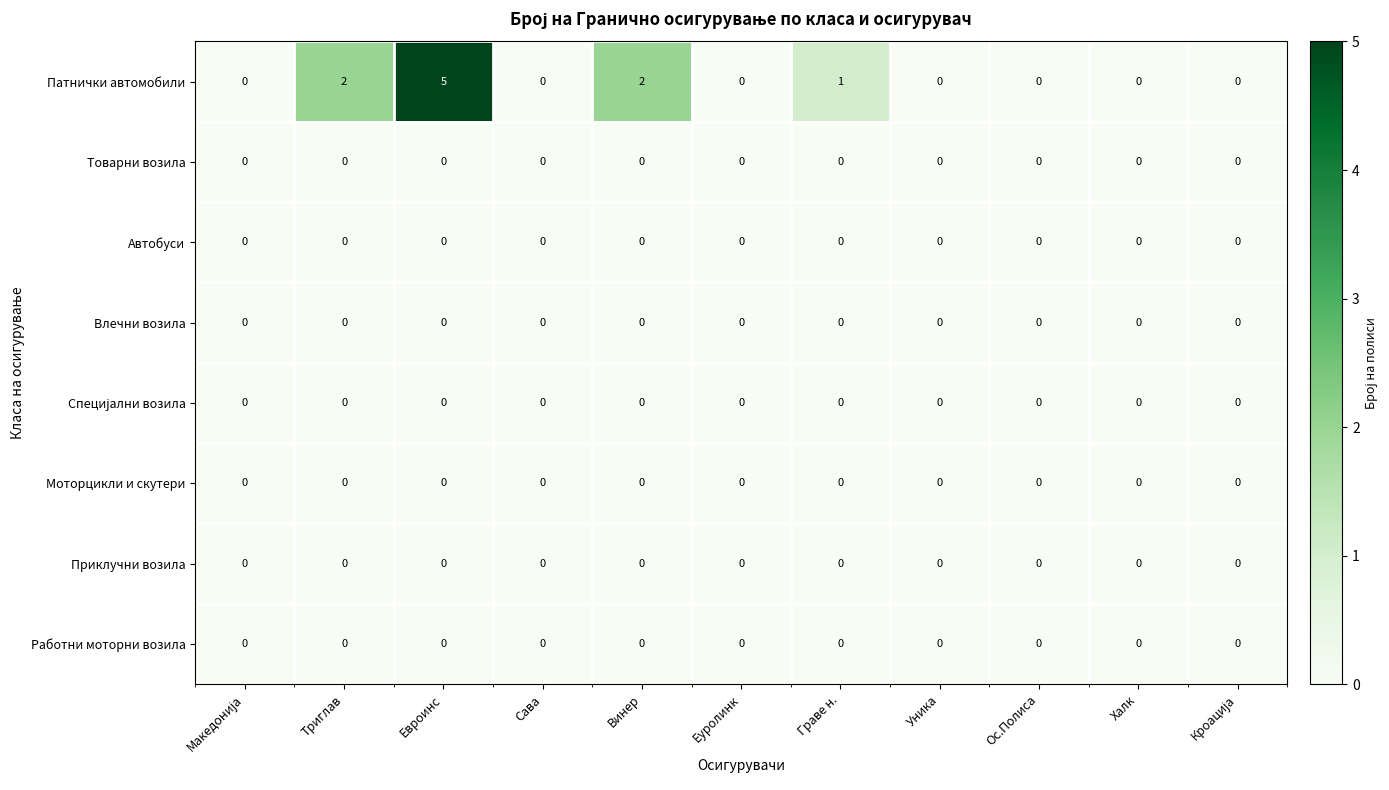

What is the greatest value displayed?

5